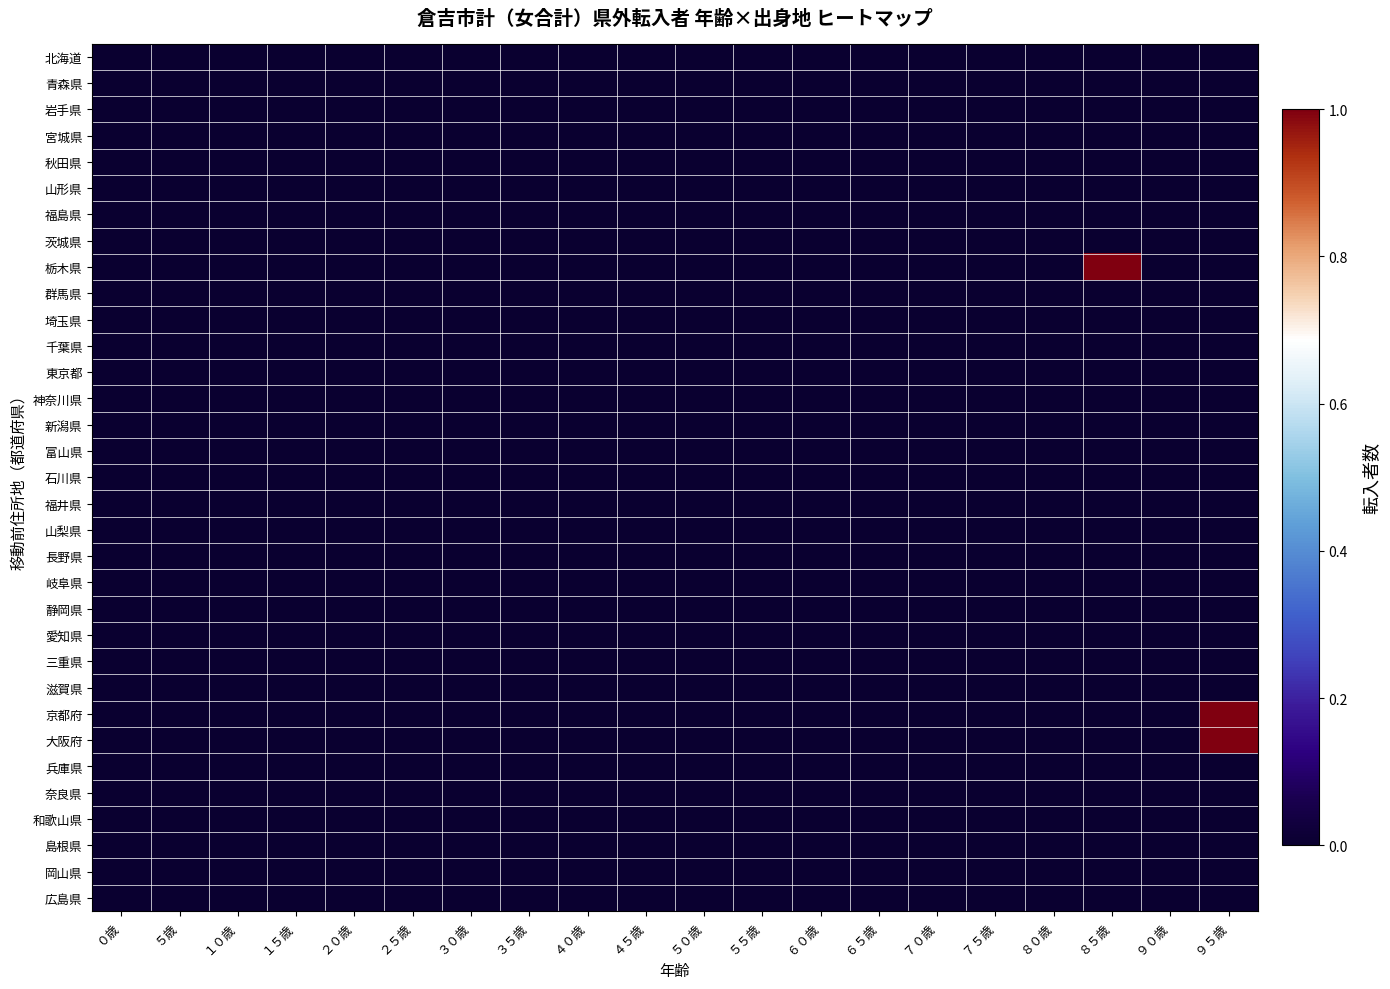

Reading left to right, transcribe all the data shown in this chart.

北海道: ０歳=0	５歳=0	１０歳=0	１５歳=0	２０歳=0	２５歳=0	３０歳=0	３５歳=0	４０歳=0	４５歳=0	５０歳=0	５５歳=0	６０歳=0	６５歳=0	７０歳=0	７５歳=0	８０歳=0	８５歳=0	９０歳=0	９５歳=0
青森県: ０歳=0	５歳=0	１０歳=0	１５歳=0	２０歳=0	２５歳=0	３０歳=0	３５歳=0	４０歳=0	４５歳=0	５０歳=0	５５歳=0	６０歳=0	６５歳=0	７０歳=0	７５歳=0	８０歳=0	８５歳=0	９０歳=0	９５歳=0
岩手県: ０歳=0	５歳=0	１０歳=0	１５歳=0	２０歳=0	２５歳=0	３０歳=0	３５歳=0	４０歳=0	４５歳=0	５０歳=0	５５歳=0	６０歳=0	６５歳=0	７０歳=0	７５歳=0	８０歳=0	８５歳=0	９０歳=0	９５歳=0
宮城県: ０歳=0	５歳=0	１０歳=0	１５歳=0	２０歳=0	２５歳=0	３０歳=0	３５歳=0	４０歳=0	４５歳=0	５０歳=0	５５歳=0	６０歳=0	６５歳=0	７０歳=0	７５歳=0	８０歳=0	８５歳=0	９０歳=0	９５歳=0
秋田県: ０歳=0	５歳=0	１０歳=0	１５歳=0	２０歳=0	２５歳=0	３０歳=0	３５歳=0	４０歳=0	４５歳=0	５０歳=0	５５歳=0	６０歳=0	６５歳=0	７０歳=0	７５歳=0	８０歳=0	８５歳=0	９０歳=0	９５歳=0
山形県: ０歳=0	５歳=0	１０歳=0	１５歳=0	２０歳=0	２５歳=0	３０歳=0	３５歳=0	４０歳=0	４５歳=0	５０歳=0	５５歳=0	６０歳=0	６５歳=0	７０歳=0	７５歳=0	８０歳=0	８５歳=0	９０歳=0	９５歳=0
福島県: ０歳=0	５歳=0	１０歳=0	１５歳=0	２０歳=0	２５歳=0	３０歳=0	３５歳=0	４０歳=0	４５歳=0	５０歳=0	５５歳=0	６０歳=0	６５歳=0	７０歳=0	７５歳=0	８０歳=0	８５歳=0	９０歳=0	９５歳=0
茨城県: ０歳=0	５歳=0	１０歳=0	１５歳=0	２０歳=0	２５歳=0	３０歳=0	３５歳=0	４０歳=0	４５歳=0	５０歳=0	５５歳=0	６０歳=0	６５歳=0	７０歳=0	７５歳=0	８０歳=0	８５歳=0	９０歳=0	９５歳=0
栃木県: ０歳=0	５歳=0	１０歳=0	１５歳=0	２０歳=0	２５歳=0	３０歳=0	３５歳=0	４０歳=0	４５歳=0	５０歳=0	５５歳=0	６０歳=0	６５歳=0	７０歳=0	７５歳=0	８０歳=0	８５歳=1	９０歳=0	９５歳=0
群馬県: ０歳=0	５歳=0	１０歳=0	１５歳=0	２０歳=0	２５歳=0	３０歳=0	３５歳=0	４０歳=0	４５歳=0	５０歳=0	５５歳=0	６０歳=0	６５歳=0	７０歳=0	７５歳=0	８０歳=0	８５歳=0	９０歳=0	９５歳=0
埼玉県: ０歳=0	５歳=0	１０歳=0	１５歳=0	２０歳=0	２５歳=0	３０歳=0	３５歳=0	４０歳=0	４５歳=0	５０歳=0	５５歳=0	６０歳=0	６５歳=0	７０歳=0	７５歳=0	８０歳=0	８５歳=0	９０歳=0	９５歳=0
千葉県: ０歳=0	５歳=0	１０歳=0	１５歳=0	２０歳=0	２５歳=0	３０歳=0	３５歳=0	４０歳=0	４５歳=0	５０歳=0	５５歳=0	６０歳=0	６５歳=0	７０歳=0	７５歳=0	８０歳=0	８５歳=0	９０歳=0	９５歳=0
東京都: ０歳=0	５歳=0	１０歳=0	１５歳=0	２０歳=0	２５歳=0	３０歳=0	３５歳=0	４０歳=0	４５歳=0	５０歳=0	５５歳=0	６０歳=0	６５歳=0	７０歳=0	７５歳=0	８０歳=0	８５歳=0	９０歳=0	９５歳=0
神奈川県: ０歳=0	５歳=0	１０歳=0	１５歳=0	２０歳=0	２５歳=0	３０歳=0	３５歳=0	４０歳=0	４５歳=0	５０歳=0	５５歳=0	６０歳=0	６５歳=0	７０歳=0	７５歳=0	８０歳=0	８５歳=0	９０歳=0	９５歳=0
新潟県: ０歳=0	５歳=0	１０歳=0	１５歳=0	２０歳=0	２５歳=0	３０歳=0	３５歳=0	４０歳=0	４５歳=0	５０歳=0	５５歳=0	６０歳=0	６５歳=0	７０歳=0	７５歳=0	８０歳=0	８５歳=0	９０歳=0	９５歳=0
富山県: ０歳=0	５歳=0	１０歳=0	１５歳=0	２０歳=0	２５歳=0	３０歳=0	３５歳=0	４０歳=0	４５歳=0	５０歳=0	５５歳=0	６０歳=0	６５歳=0	７０歳=0	７５歳=0	８０歳=0	８５歳=0	９０歳=0	９５歳=0
石川県: ０歳=0	５歳=0	１０歳=0	１５歳=0	２０歳=0	２５歳=0	３０歳=0	３５歳=0	４０歳=0	４５歳=0	５０歳=0	５５歳=0	６０歳=0	６５歳=0	７０歳=0	７５歳=0	８０歳=0	８５歳=0	９０歳=0	９５歳=0
福井県: ０歳=0	５歳=0	１０歳=0	１５歳=0	２０歳=0	２５歳=0	３０歳=0	３５歳=0	４０歳=0	４５歳=0	５０歳=0	５５歳=0	６０歳=0	６５歳=0	７０歳=0	７５歳=0	８０歳=0	８５歳=0	９０歳=0	９５歳=0
山梨県: ０歳=0	５歳=0	１０歳=0	１５歳=0	２０歳=0	２５歳=0	３０歳=0	３５歳=0	４０歳=0	４５歳=0	５０歳=0	５５歳=0	６０歳=0	６５歳=0	７０歳=0	７５歳=0	８０歳=0	８５歳=0	９０歳=0	９５歳=0
長野県: ０歳=0	５歳=0	１０歳=0	１５歳=0	２０歳=0	２５歳=0	３０歳=0	３５歳=0	４０歳=0	４５歳=0	５０歳=0	５５歳=0	６０歳=0	６５歳=0	７０歳=0	７５歳=0	８０歳=0	８５歳=0	９０歳=0	９５歳=0
岐阜県: ０歳=0	５歳=0	１０歳=0	１５歳=0	２０歳=0	２５歳=0	３０歳=0	３５歳=0	４０歳=0	４５歳=0	５０歳=0	５５歳=0	６０歳=0	６５歳=0	７０歳=0	７５歳=0	８０歳=0	８５歳=0	９０歳=0	９５歳=0
静岡県: ０歳=0	５歳=0	１０歳=0	１５歳=0	２０歳=0	２５歳=0	３０歳=0	３５歳=0	４０歳=0	４５歳=0	５０歳=0	５５歳=0	６０歳=0	６５歳=0	７０歳=0	７５歳=0	８０歳=0	８５歳=0	９０歳=0	９５歳=0
愛知県: ０歳=0	５歳=0	１０歳=0	１５歳=0	２０歳=0	２５歳=0	３０歳=0	３５歳=0	４０歳=0	４５歳=0	５０歳=0	５５歳=0	６０歳=0	６５歳=0	７０歳=0	７５歳=0	８０歳=0	８５歳=0	９０歳=0	９５歳=0
三重県: ０歳=0	５歳=0	１０歳=0	１５歳=0	２０歳=0	２５歳=0	３０歳=0	３５歳=0	４０歳=0	４５歳=0	５０歳=0	５５歳=0	６０歳=0	６５歳=0	７０歳=0	７５歳=0	８０歳=0	８５歳=0	９０歳=0	９５歳=0
滋賀県: ０歳=0	５歳=0	１０歳=0	１５歳=0	２０歳=0	２５歳=0	３０歳=0	３５歳=0	４０歳=0	４５歳=0	５０歳=0	５５歳=0	６０歳=0	６５歳=0	７０歳=0	７５歳=0	８０歳=0	８５歳=0	９０歳=0	９５歳=0
京都府: ０歳=0	５歳=0	１０歳=0	１５歳=0	２０歳=0	２５歳=0	３０歳=0	３５歳=0	４０歳=0	４５歳=0	５０歳=0	５５歳=0	６０歳=0	６５歳=0	７０歳=0	７５歳=0	８０歳=0	８５歳=0	９０歳=0	９５歳=1
大阪府: ０歳=0	５歳=0	１０歳=0	１５歳=0	２０歳=0	２５歳=0	３０歳=0	３５歳=0	４０歳=0	４５歳=0	５０歳=0	５５歳=0	６０歳=0	６５歳=0	７０歳=0	７５歳=0	８０歳=0	８５歳=0	９０歳=0	９５歳=1
兵庫県: ０歳=0	５歳=0	１０歳=0	１５歳=0	２０歳=0	２５歳=0	３０歳=0	３５歳=0	４０歳=0	４５歳=0	５０歳=0	５５歳=0	６０歳=0	６５歳=0	７０歳=0	７５歳=0	８０歳=0	８５歳=0	９０歳=0	９５歳=0
奈良県: ０歳=0	５歳=0	１０歳=0	１５歳=0	２０歳=0	２５歳=0	３０歳=0	３５歳=0	４０歳=0	４５歳=0	５０歳=0	５５歳=0	６０歳=0	６５歳=0	７０歳=0	７５歳=0	８０歳=0	８５歳=0	９０歳=0	９５歳=0
和歌山県: ０歳=0	５歳=0	１０歳=0	１５歳=0	２０歳=0	２５歳=0	３０歳=0	３５歳=0	４０歳=0	４５歳=0	５０歳=0	５５歳=0	６０歳=0	６５歳=0	７０歳=0	７５歳=0	８０歳=0	８５歳=0	９０歳=0	９５歳=0
島根県: ０歳=0	５歳=0	１０歳=0	１５歳=0	２０歳=0	２５歳=0	３０歳=0	３５歳=0	４０歳=0	４５歳=0	５０歳=0	５５歳=0	６０歳=0	６５歳=0	７０歳=0	７５歳=0	８０歳=0	８５歳=0	９０歳=0	９５歳=0
岡山県: ０歳=0	５歳=0	１０歳=0	１５歳=0	２０歳=0	２５歳=0	３０歳=0	３５歳=0	４０歳=0	４５歳=0	５０歳=0	５５歳=0	６０歳=0	６５歳=0	７０歳=0	７５歳=0	８０歳=0	８５歳=0	９０歳=0	９５歳=0
広島県: ０歳=0	５歳=0	１０歳=0	１５歳=0	２０歳=0	２５歳=0	３０歳=0	３５歳=0	４０歳=0	４５歳=0	５０歳=0	５５歳=0	６０歳=0	６５歳=0	７０歳=0	７５歳=0	８０歳=0	８５歳=0	９０歳=0	９５歳=0